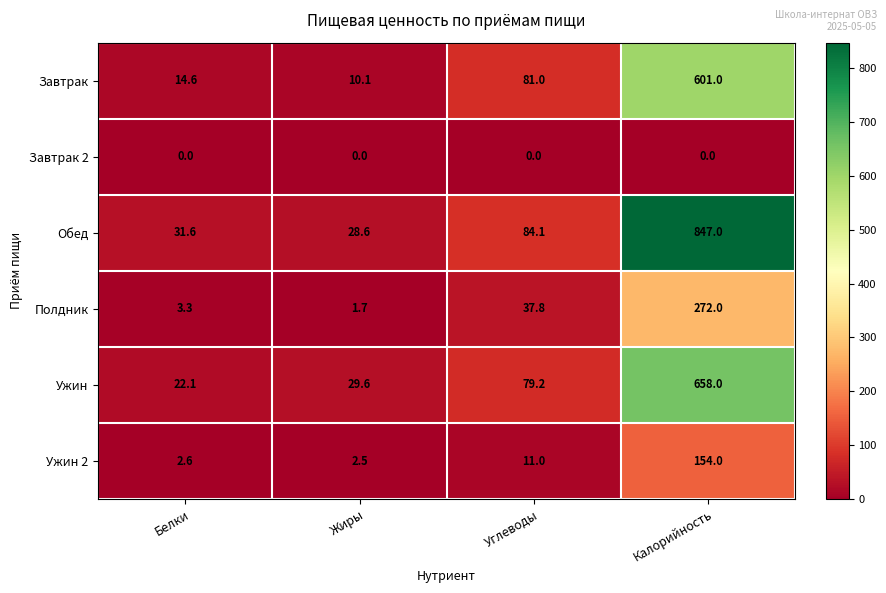

Which category has the highest value across all series?

Калорийность